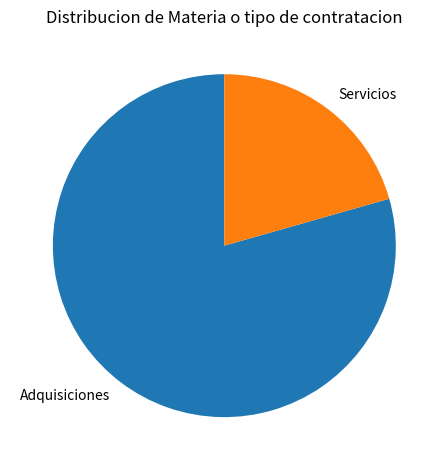

Does any single category account for the majority?

Yes